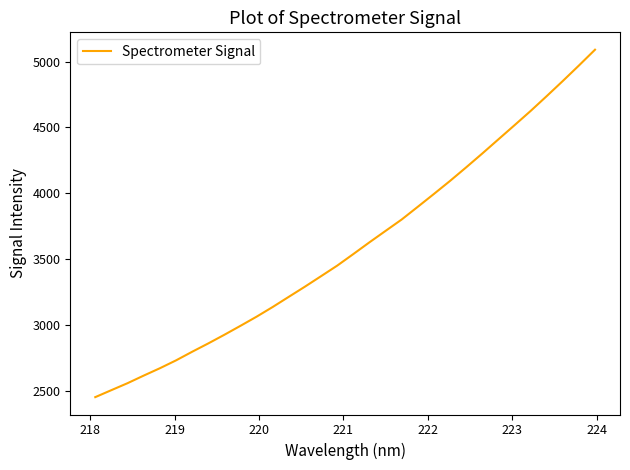

What is the greatest value displayed?

5090.8